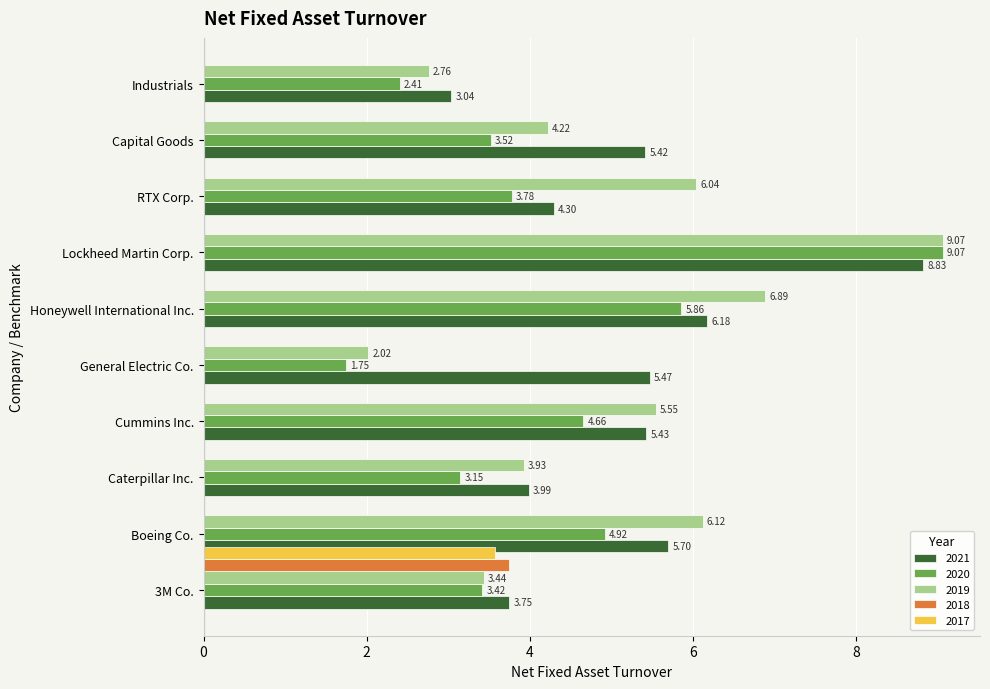

Which series has the largest total across all categories?

2021-12-31